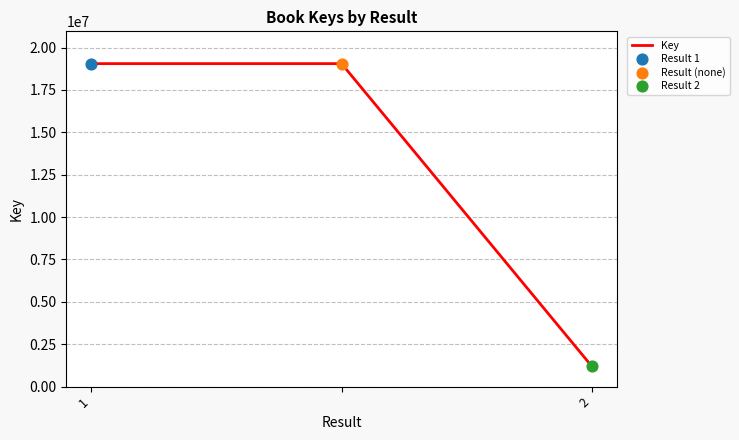

What is the smallest value displayed?

1205301